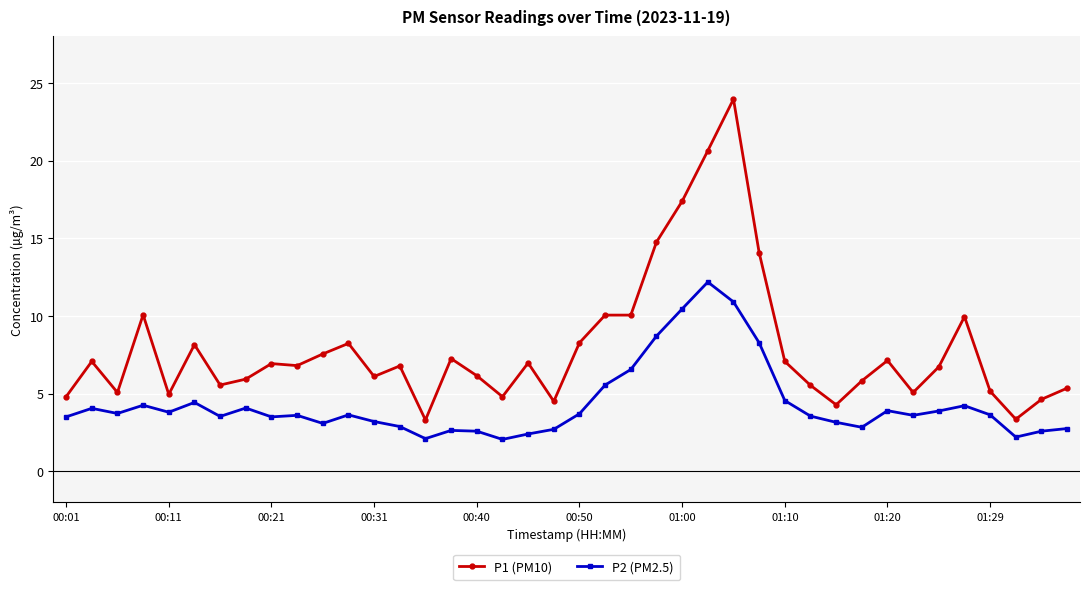

Which series has the largest total across all categories?

P1 (PM10)